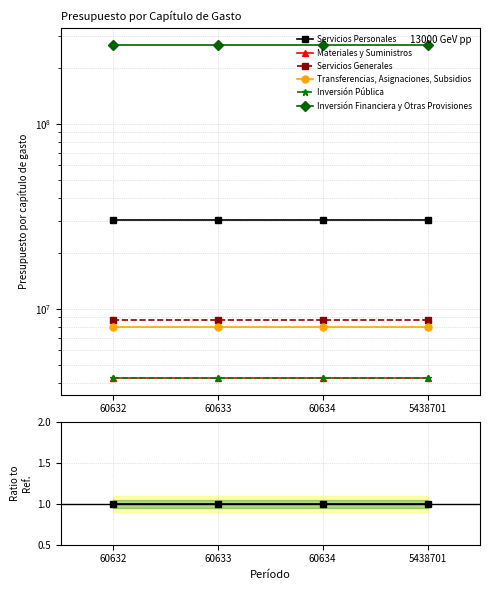

Rank the series by their maximum value, from highest to lowest.

Inversión Financiera y Otras Provisiones, Servicios Personales, Servicios Generales, Transferencias, Asignaciones, Subsidios, Materiales y Suministros, Inversión Pública